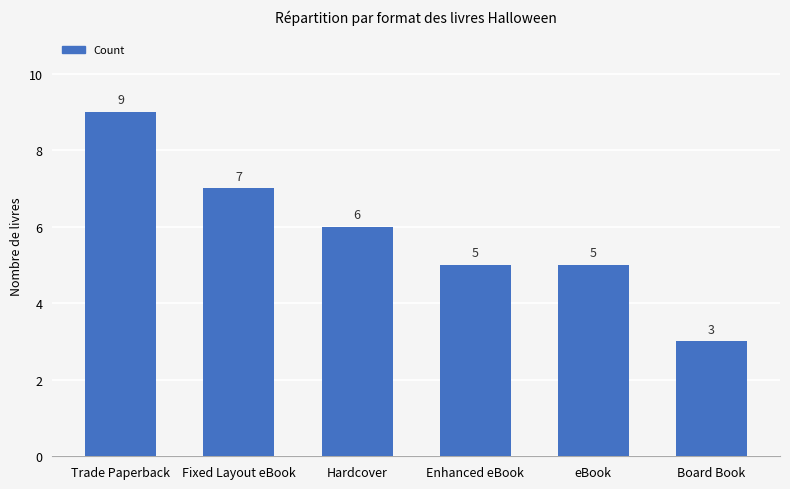

What is the maximum value shown in the chart?

9